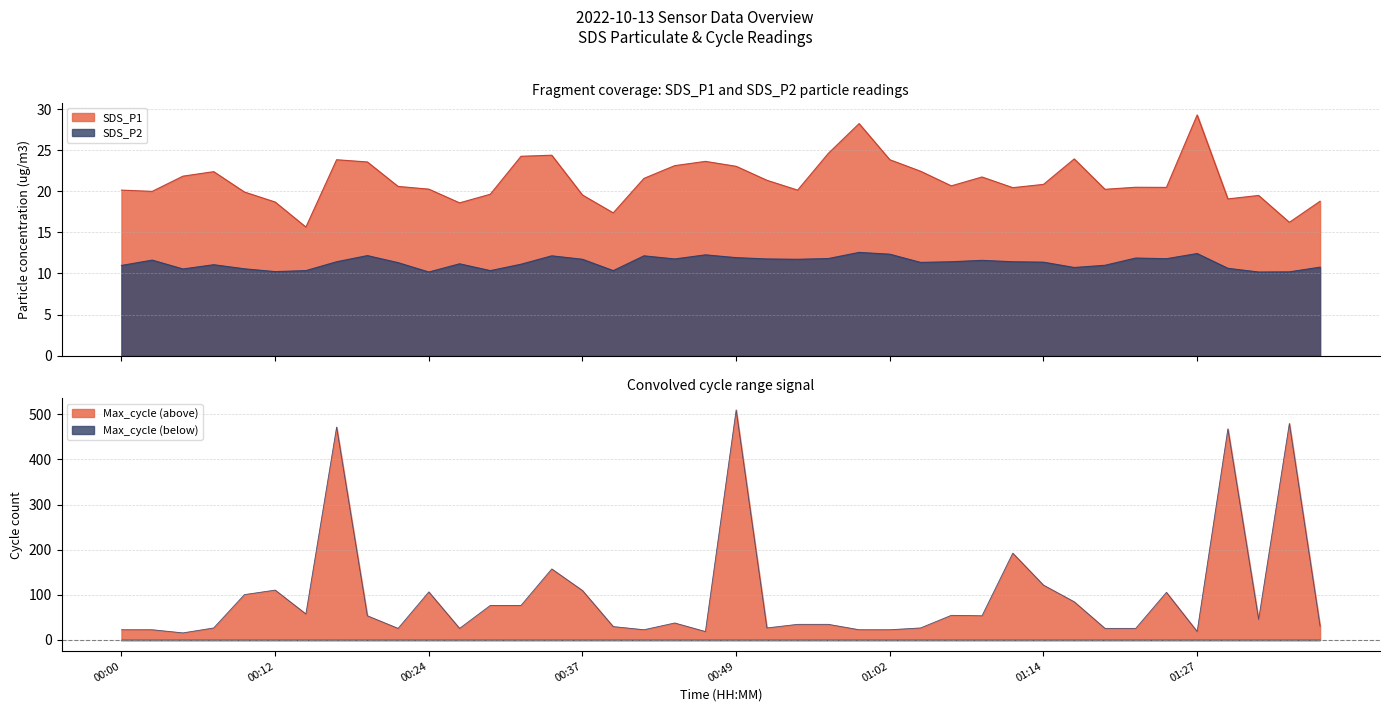

Does the chart display data point markers on the line(s)?

No